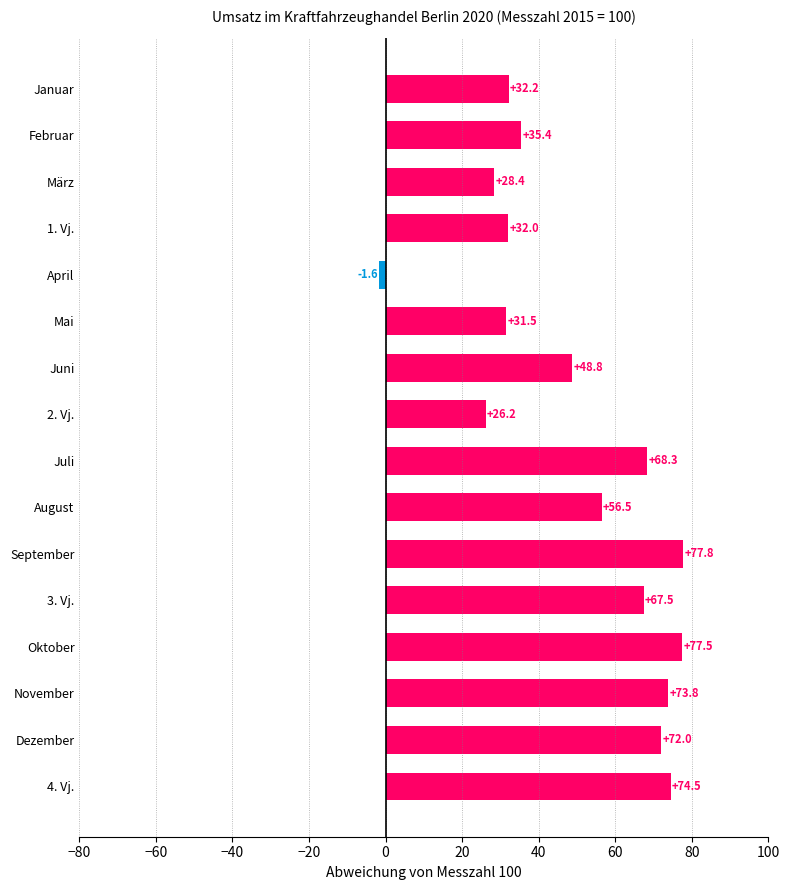

What is the smallest value displayed?

-1.6